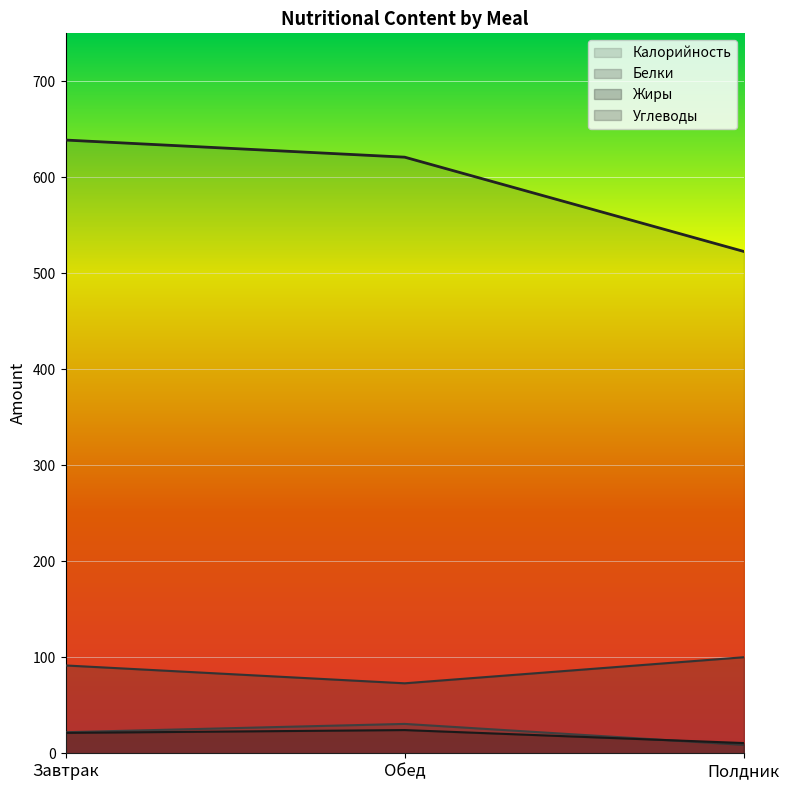

What is the sum of the Жиры values at Полдник and Обед?

34.8